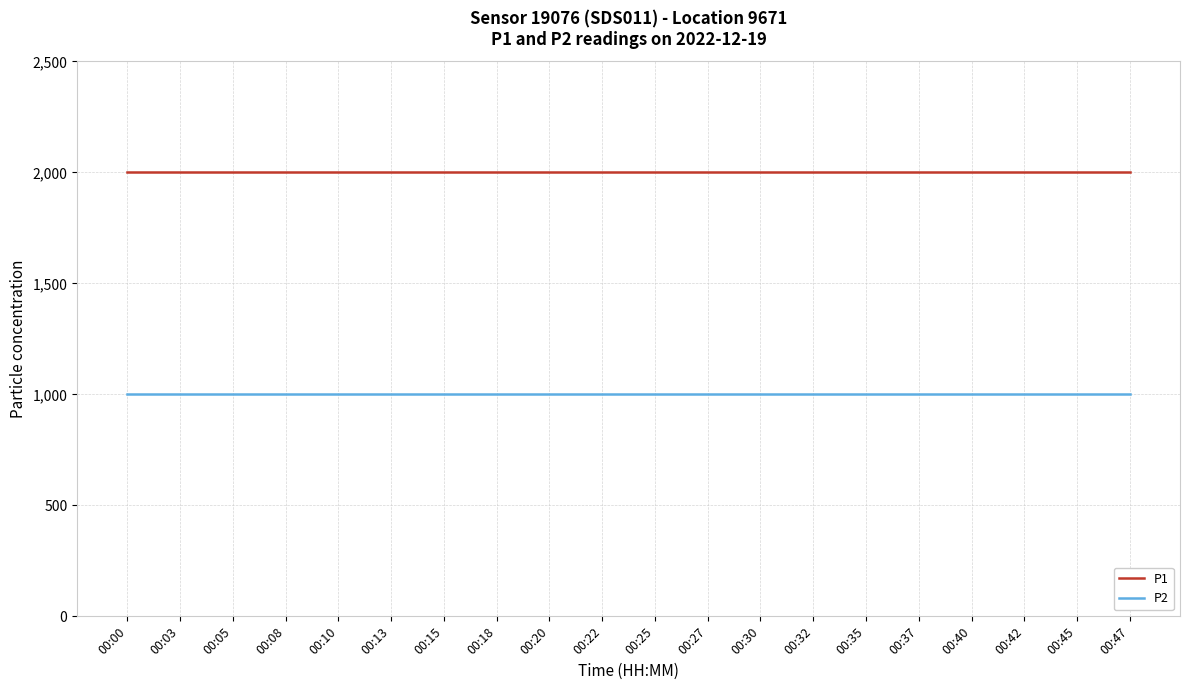

Does the chart display data point markers on the line(s)?

No